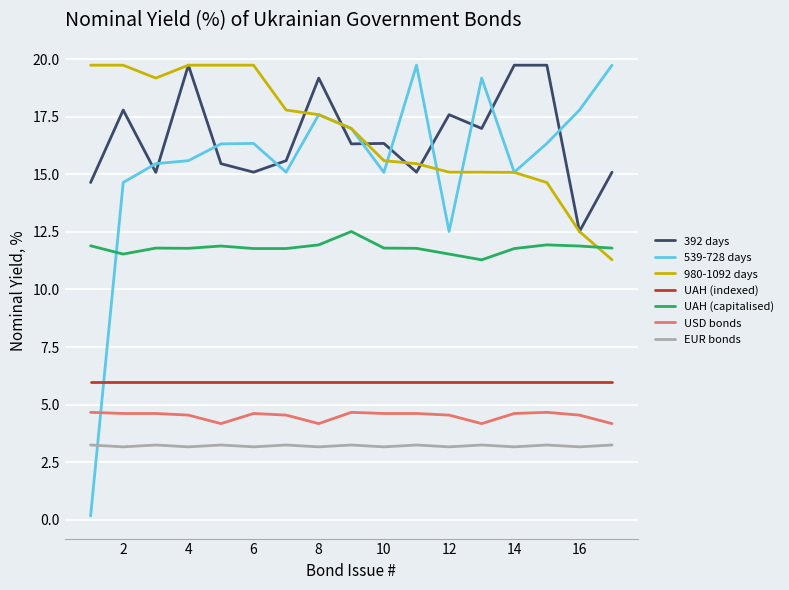

True or false: UAH (indexed) and EUR bonds intersect in this chart.

False